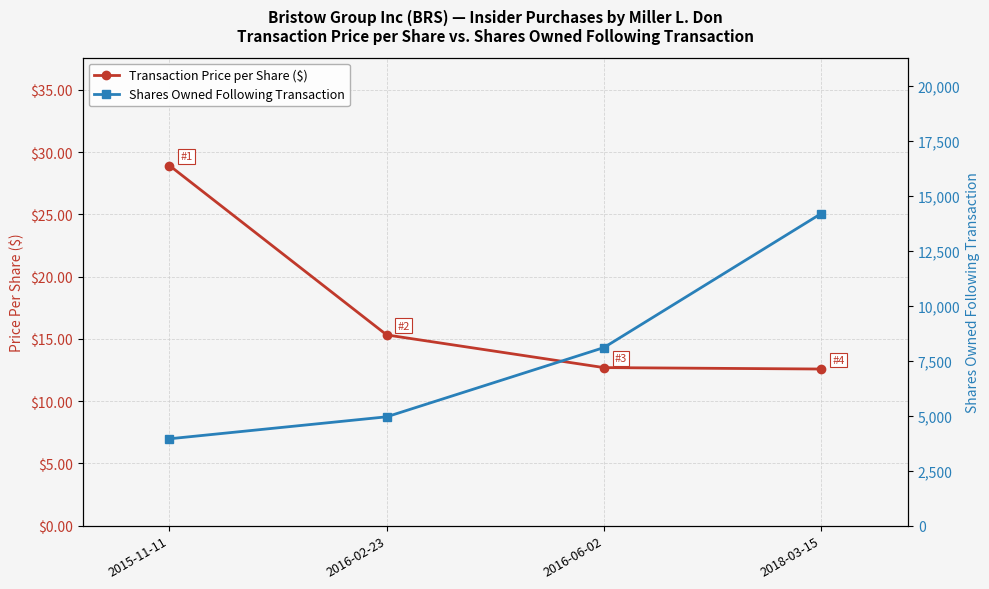

What is the sum of the Shares Owned Following Transaction values at 2016-06-02 and 2015-11-11?

12054.0